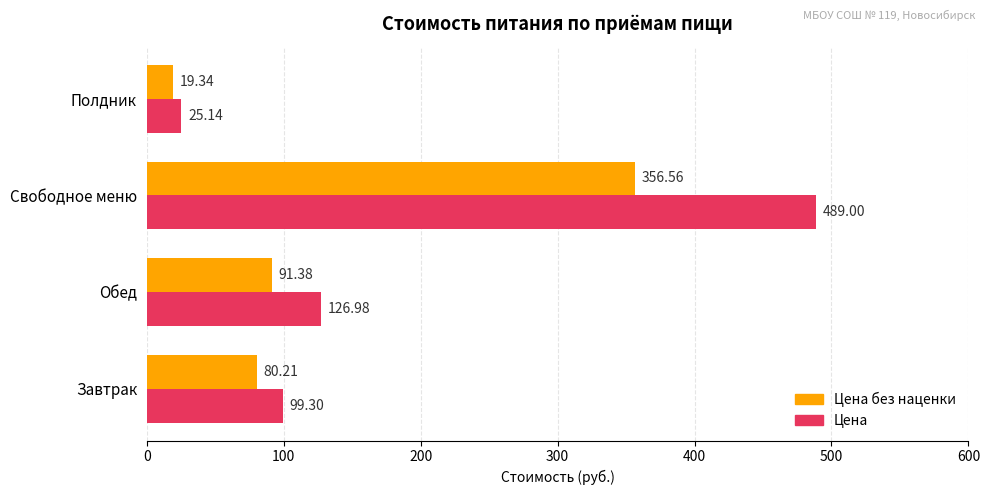

What is the greatest value displayed?

489.0